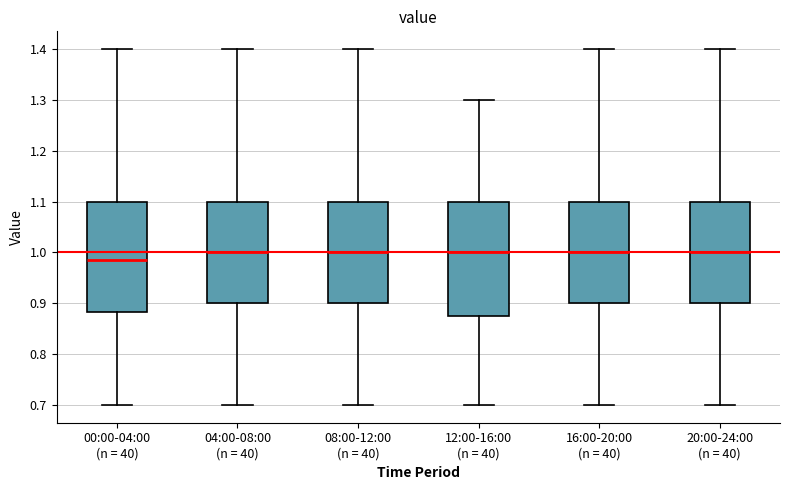

Reading left to right, read every box against the y-axis: the position of its median line, the range the box covers, and the ends of its whiskers. The values are not printed on the chart, so give them approximately, as read against the axis.

00:00-04:00 (n = 40): median 0.99, box 0.88 to 1.10, whiskers 0.70 to 1.40
04:00-08:00 (n = 40): median 1.00, box 0.90 to 1.10, whiskers 0.70 to 1.40
08:00-12:00 (n = 40): median 1.00, box 0.90 to 1.10, whiskers 0.70 to 1.40
12:00-16:00 (n = 40): median 1.00, box 0.88 to 1.10, whiskers 0.70 to 1.30
16:00-20:00 (n = 40): median 1.00, box 0.90 to 1.10, whiskers 0.70 to 1.40
20:00-24:00 (n = 40): median 1.00, box 0.90 to 1.10, whiskers 0.70 to 1.40